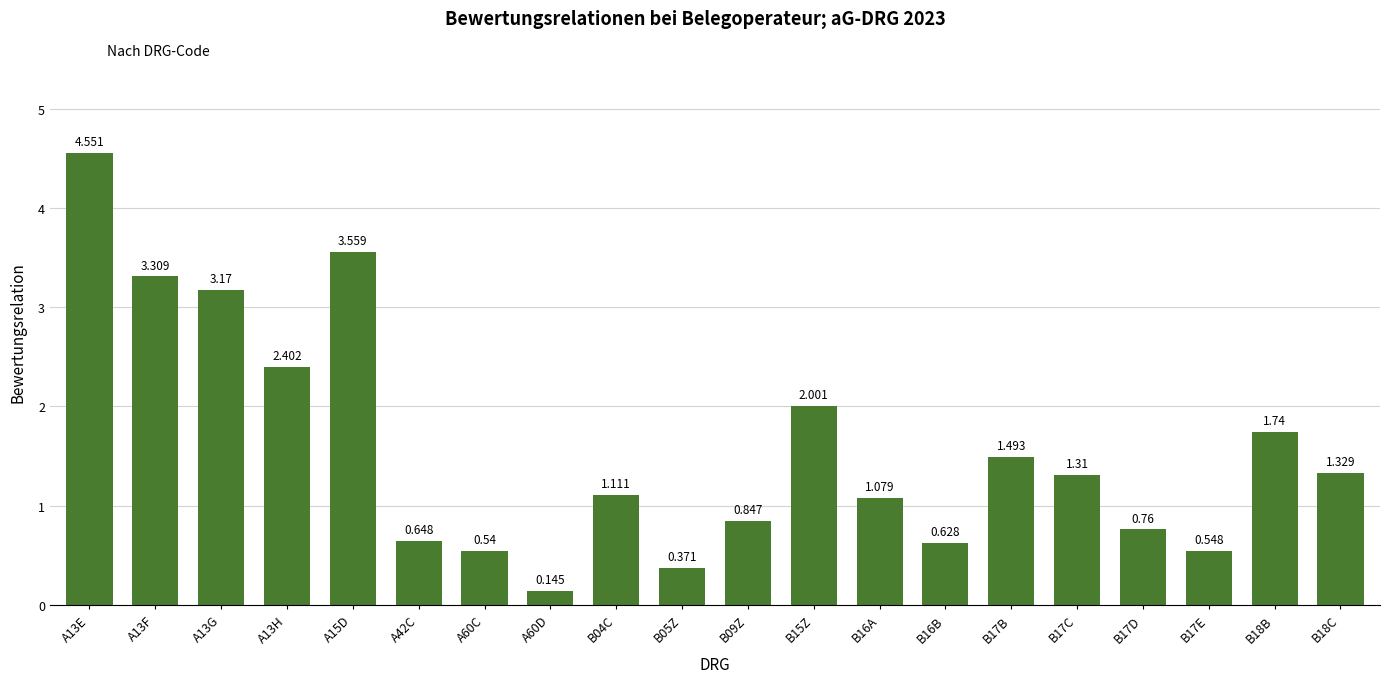

What position from the left is B05Z?

10